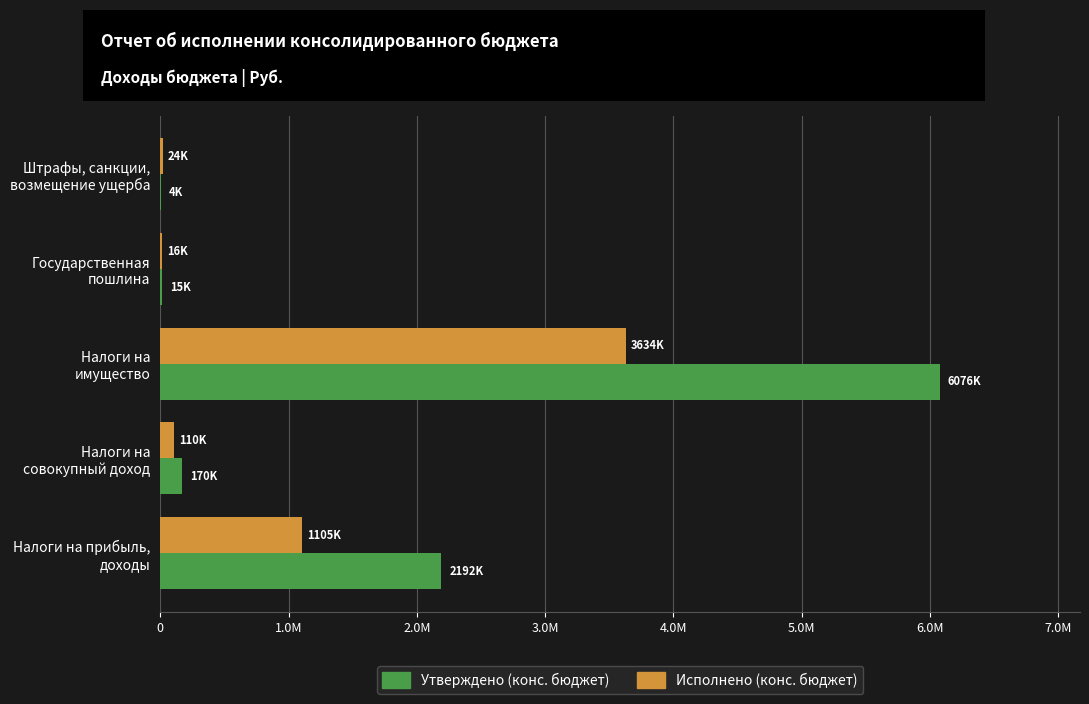

Which series has the largest total across all categories?

Утверждено (конс. бюджет)